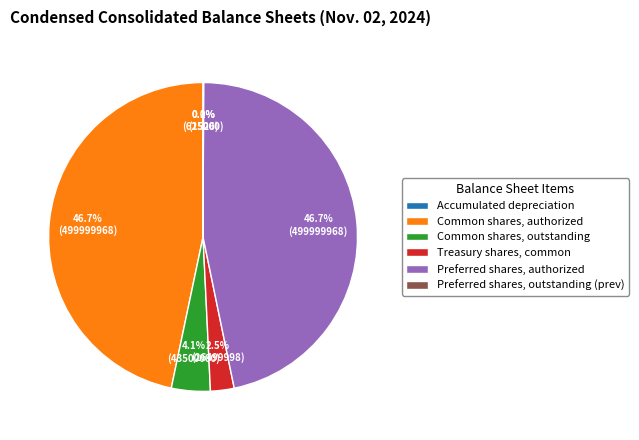

Which has a higher value, Common shares, outstanding or Preferred shares, authorized?

Preferred shares, authorized